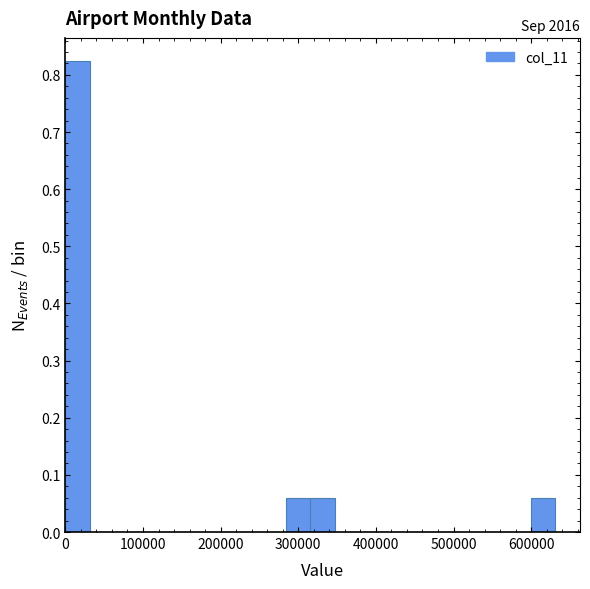

Read against the x-axis, roughly where is the centre of the tallest bar?

20000